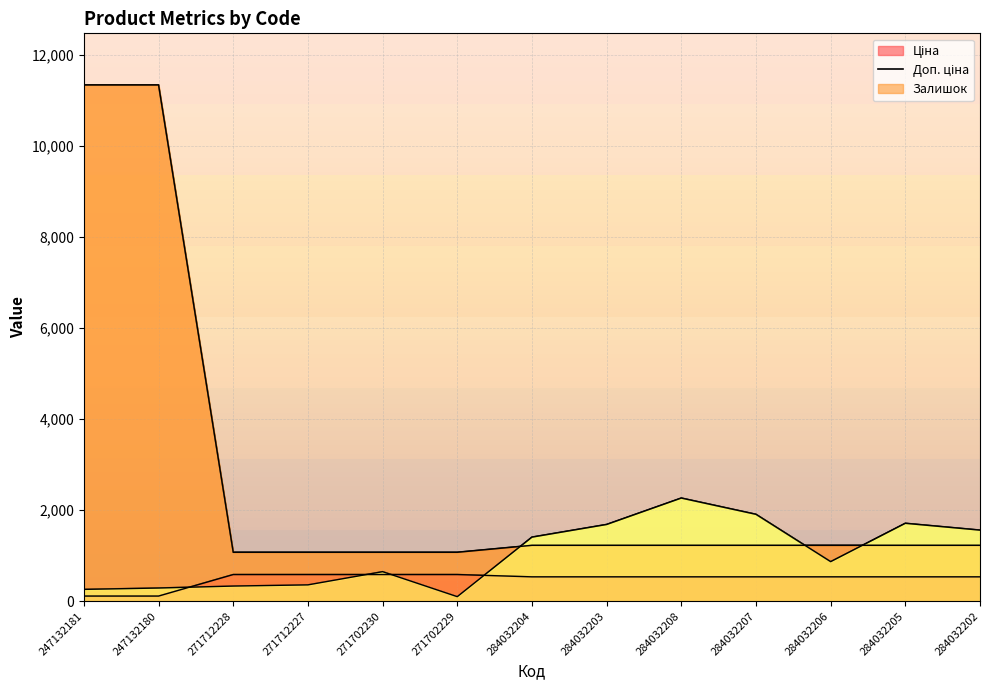

What is the label of the 10th point from the right?

271712227